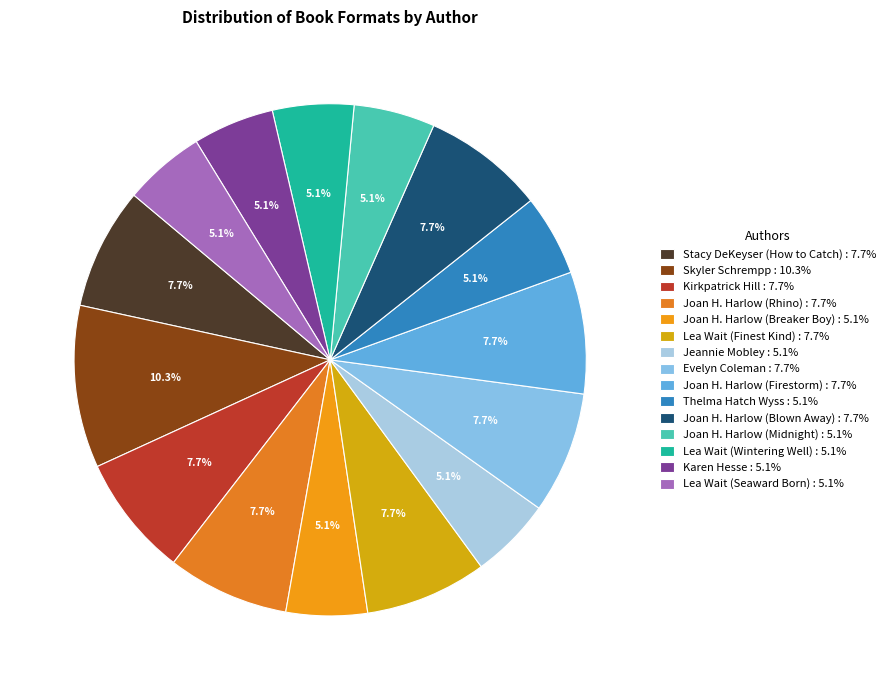

Which category has the biggest portion of the pie?

Skyler Schrempp : 10.3%